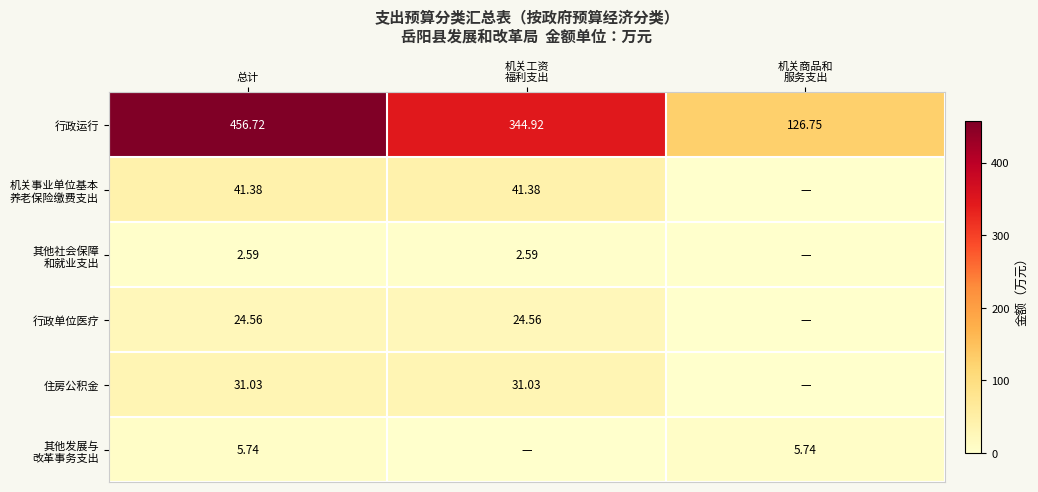

What is the total value across all series at 总计?

562.0